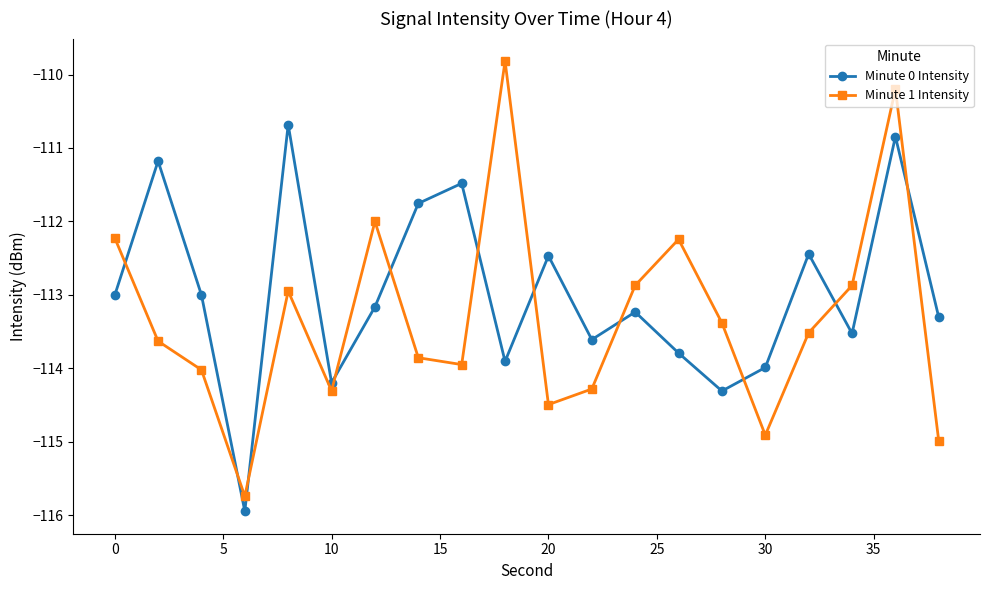

How many interior local valleys does the Minute 1 Intensity series have?

5